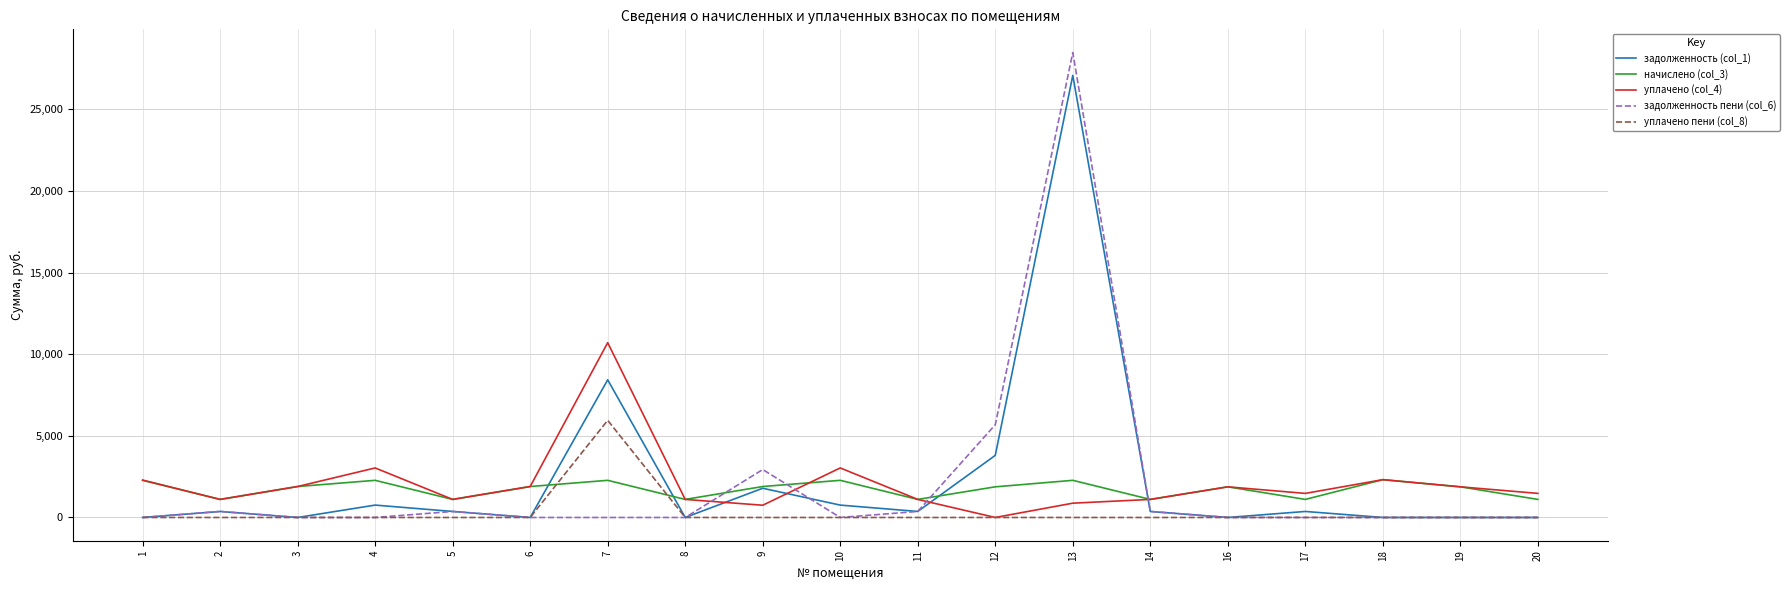

What is the maximum value for уплачено пени (col_8)?

5948.8